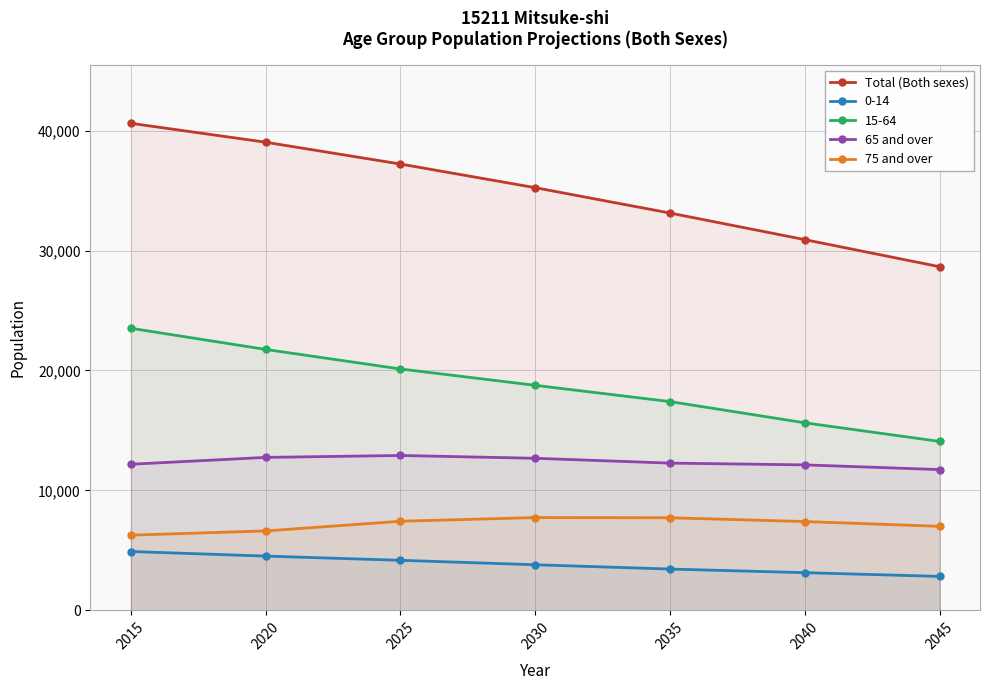

Is the value of Total (Both sexes) at 2025 greater than the value of 65 and over at 2040?

Yes